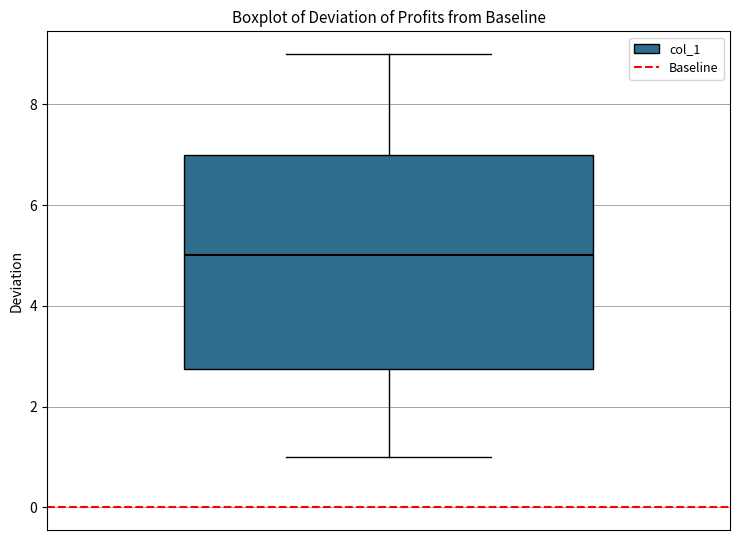

Read this box plot against the y-axis: the position of the median line, the range covered by the box, and the ends of both whiskers. The values are not printed on the chart, so give them approximately, as read against the axis.

median 5.0, box 2.8 to 7.0, whiskers 1.0 to 9.0